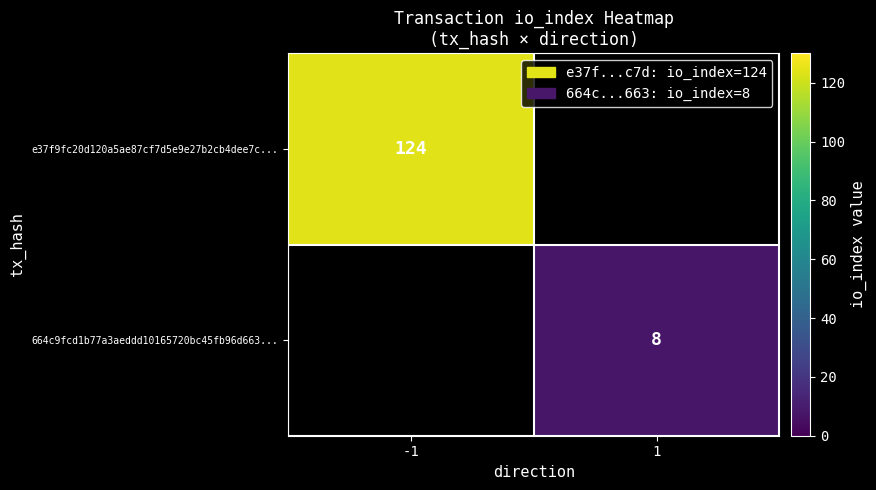

What is the maximum value shown in the chart?

124.0